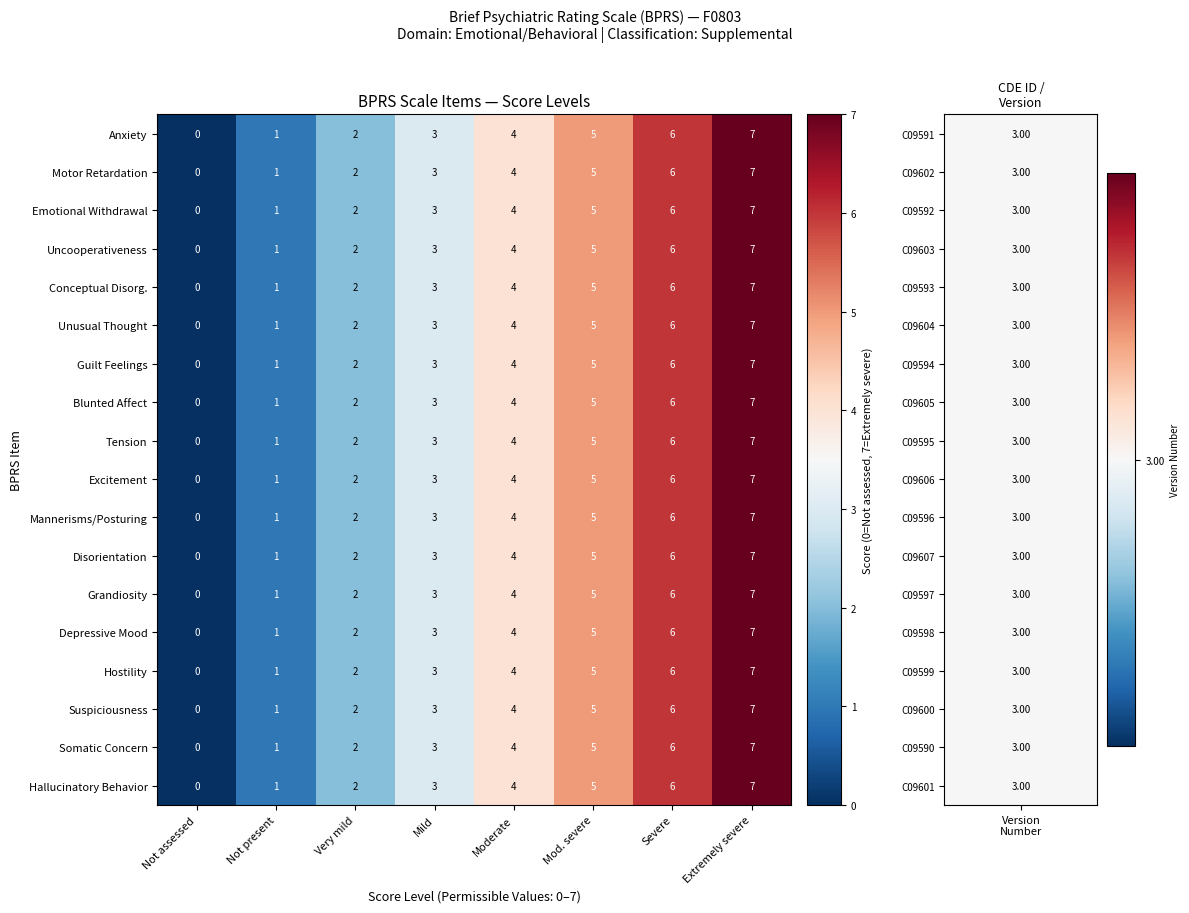

What is the sum of the Somatic Concern values at Very mild and Severe?

8